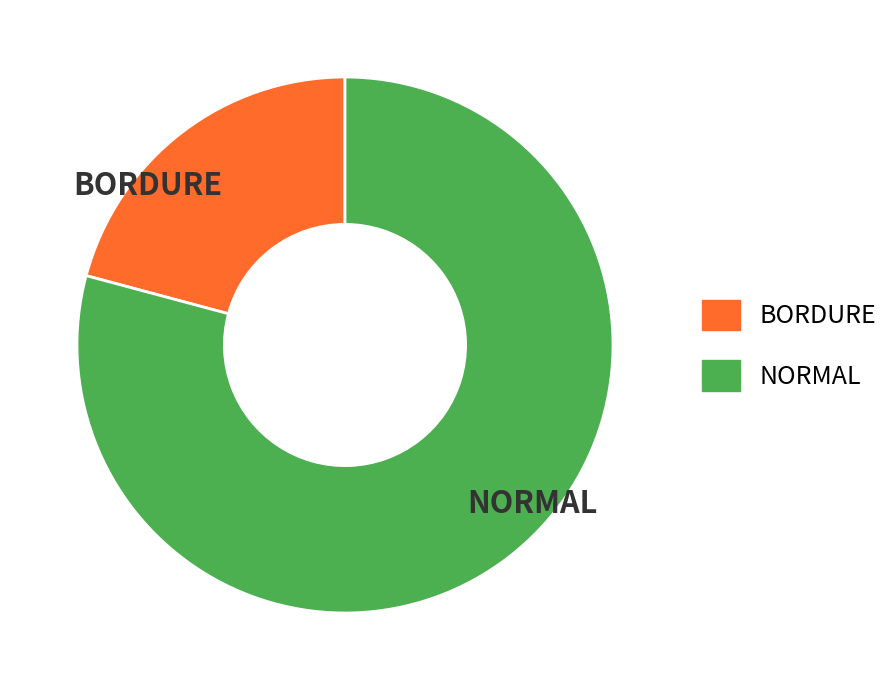

Is there any slice that represents more than half of the pie?

Yes